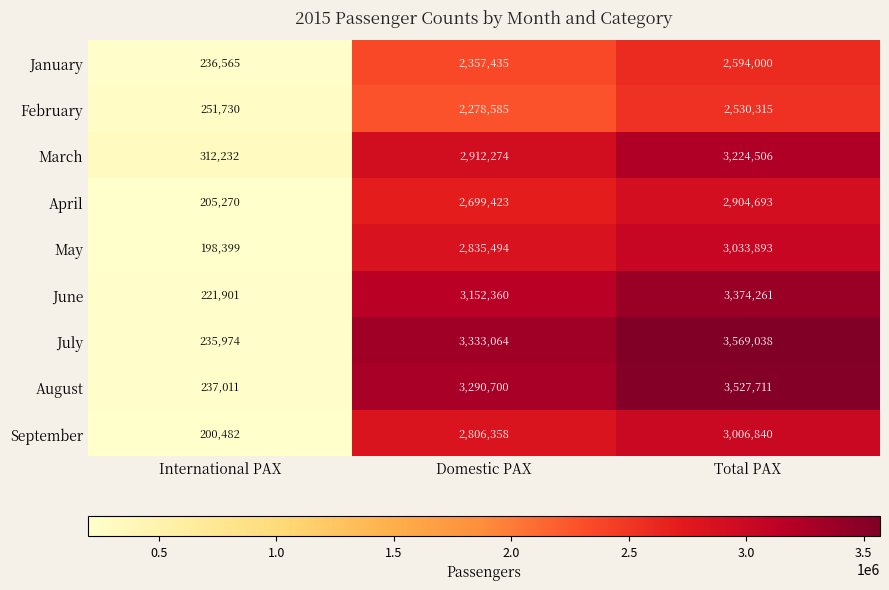

Which category has the lowest value across all series?

International PAX